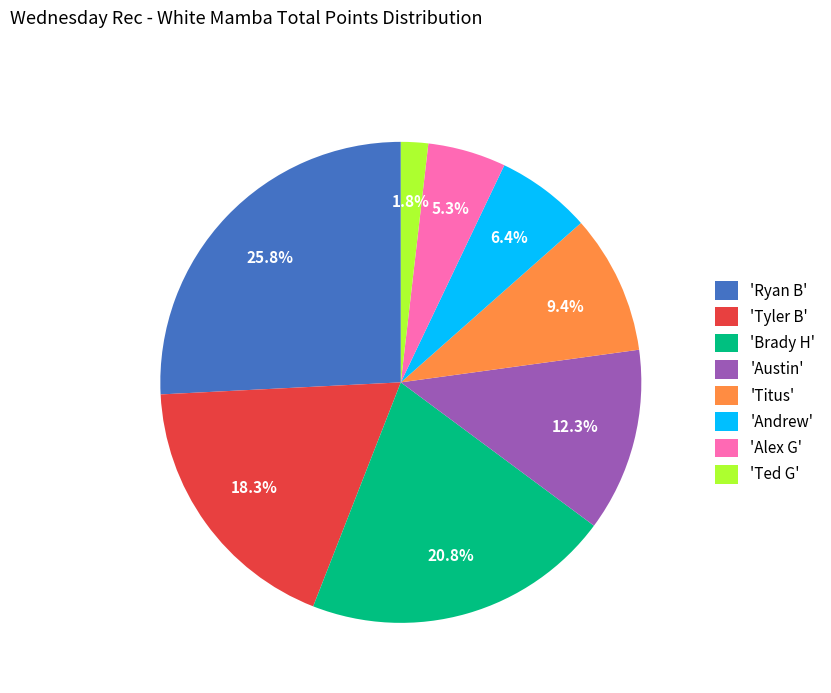

How many slices are in this pie chart?

8